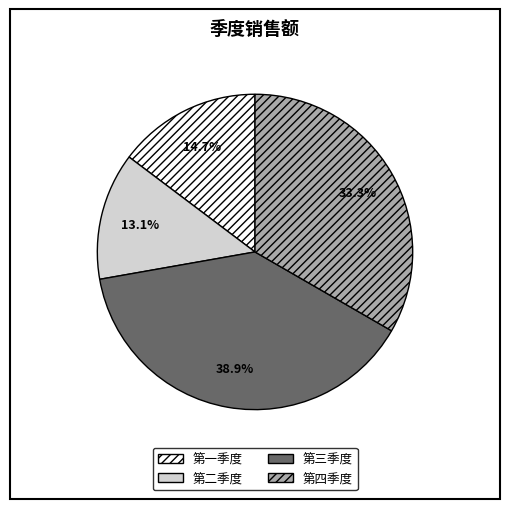

Approximately how many times larger is the value at 第二季度 compared to 第四季度?

0.4